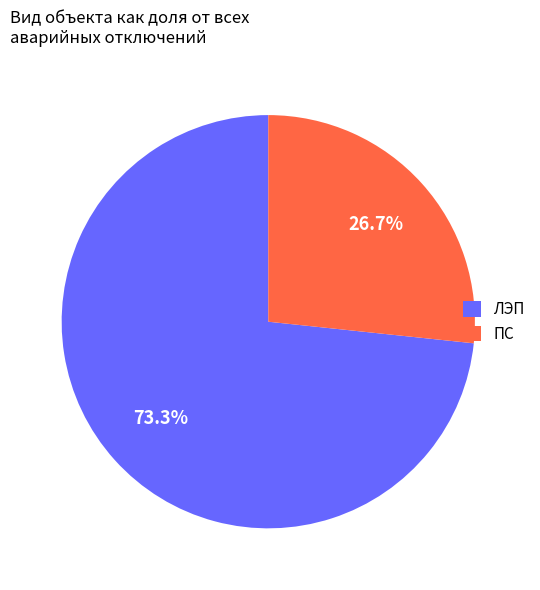

To the nearest percent, what portion does ЛЭП represent?

73%